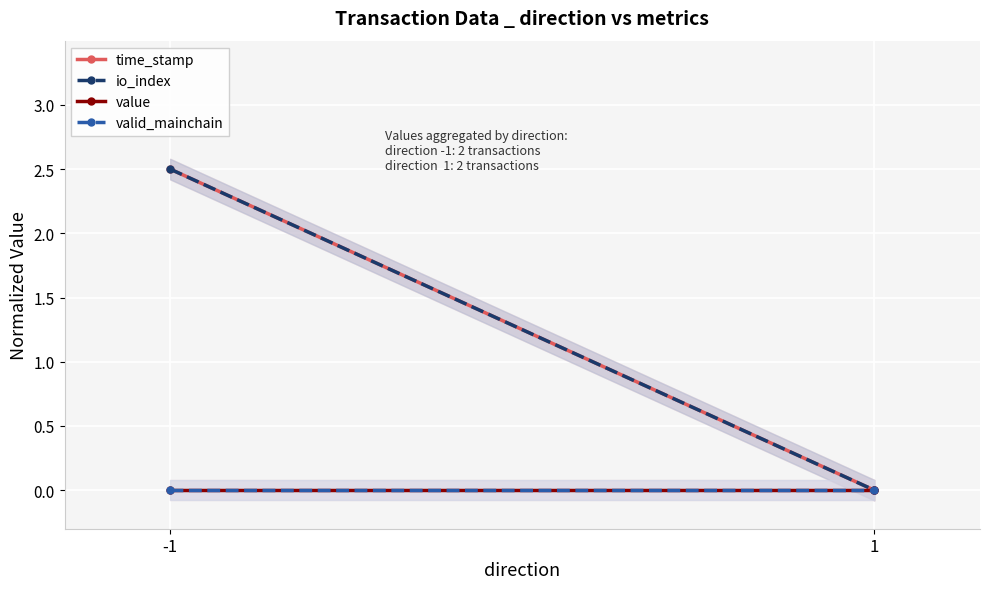

Reading left to right, what are all the values shown in this chart?

time_stamp: 2.5	0.0
io_index: 2.5	0.0
value: 0.0	0.0
valid_mainchain: 0.0	0.0